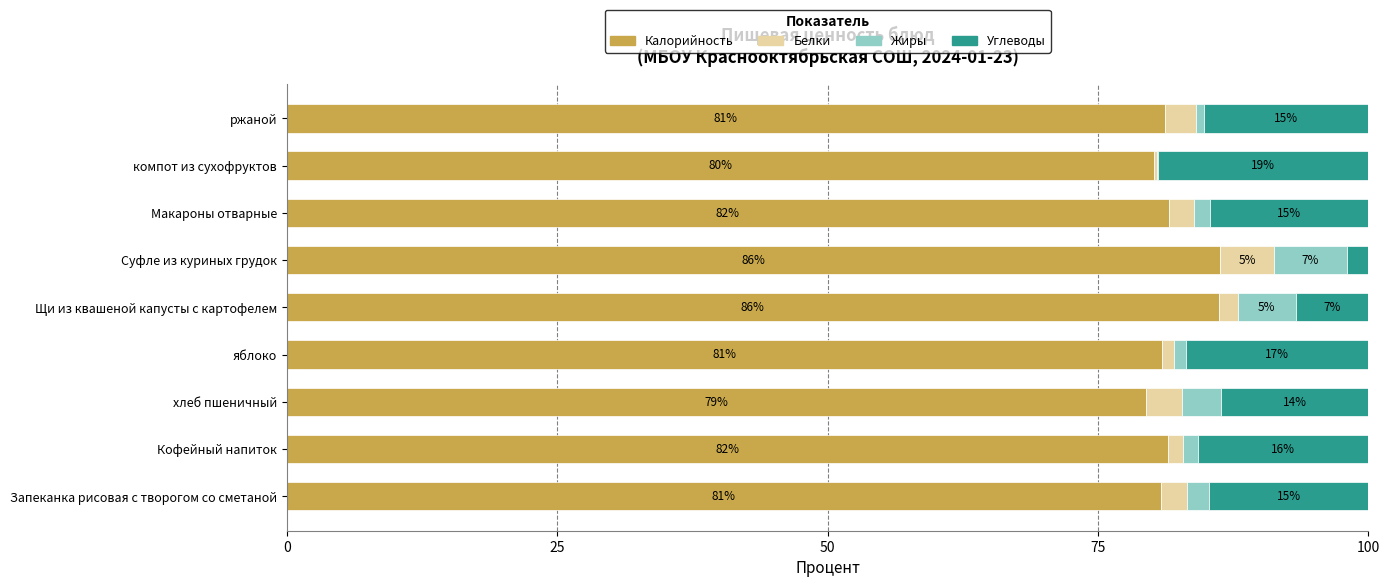

What is the difference between the maximum and minimum values in the Белки series?

4.7